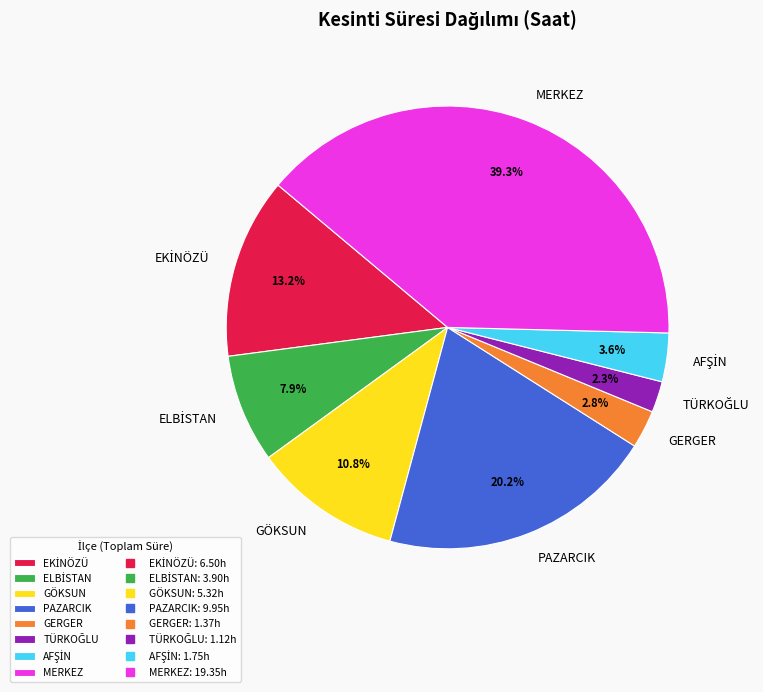

To the nearest percent, what is the average slice percentage?

12%